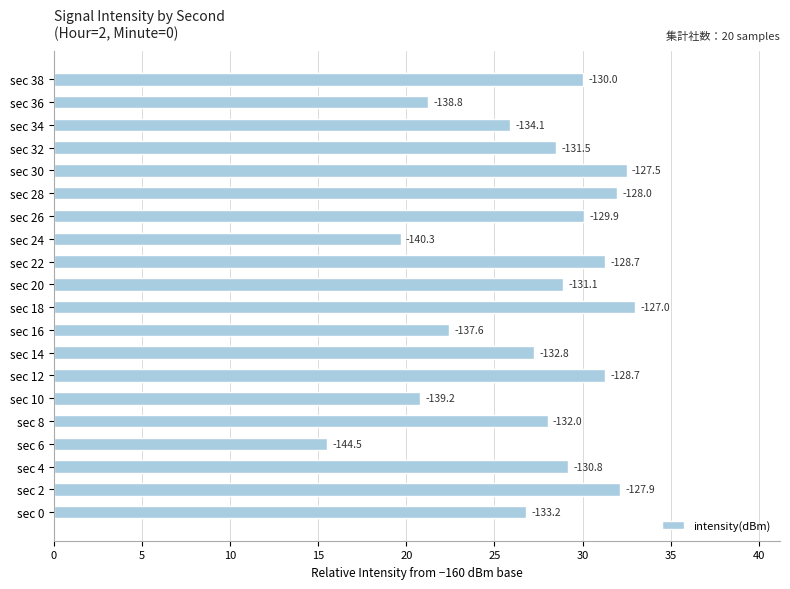

Does the chart contain any negative values?

No